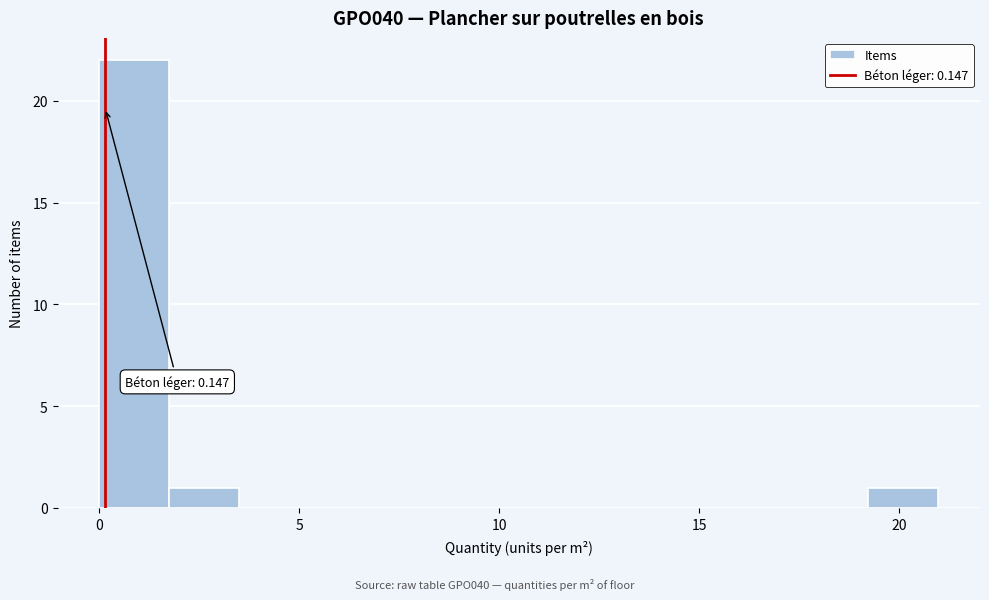

Read against the x-axis, roughly where is the centre of the tallest bar?

1.0